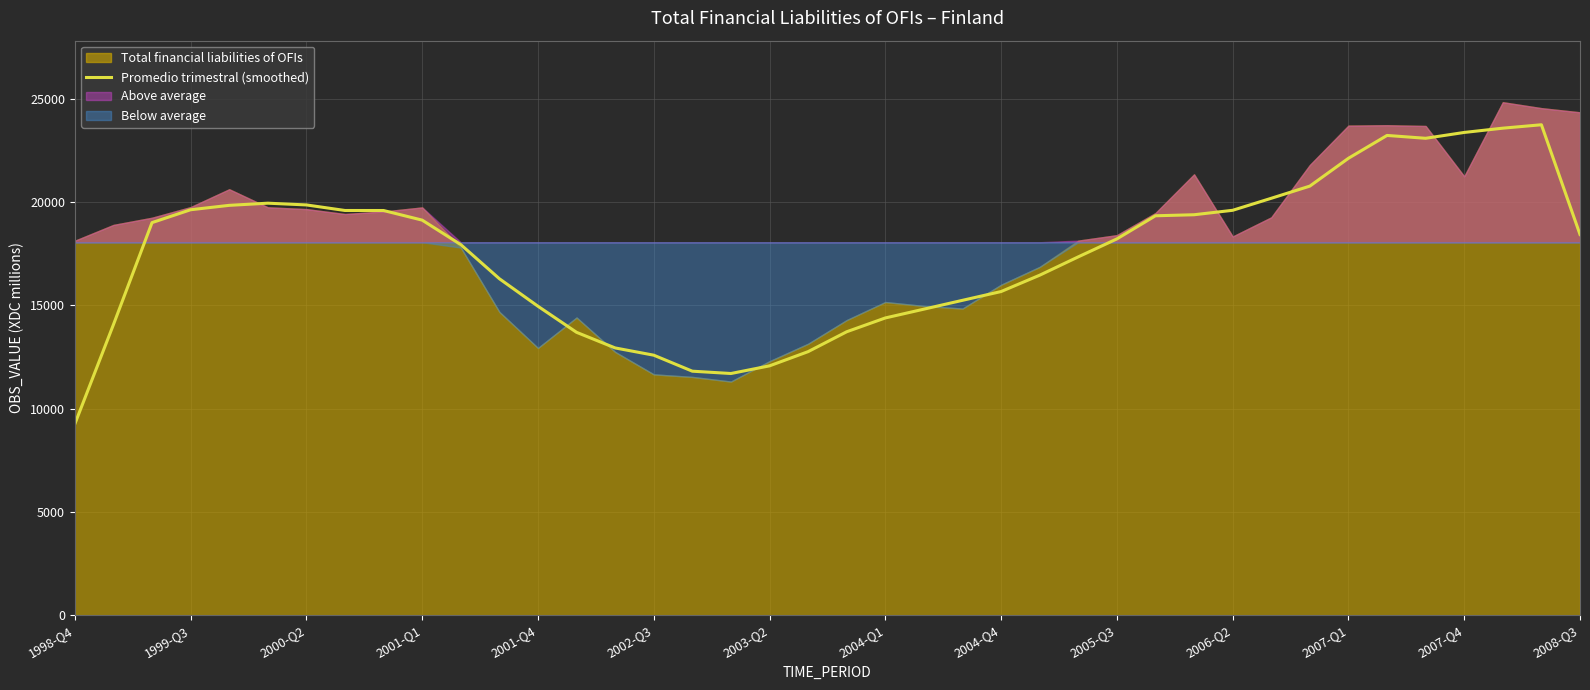

What is the difference between the maximum and minimum values?

14486.0